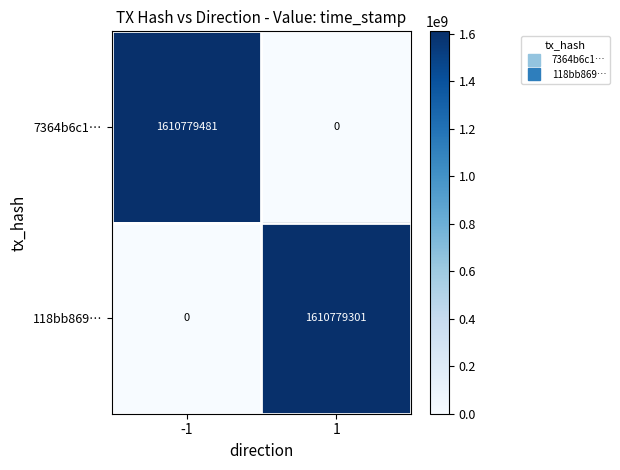

How many categories are shown in the chart?

2